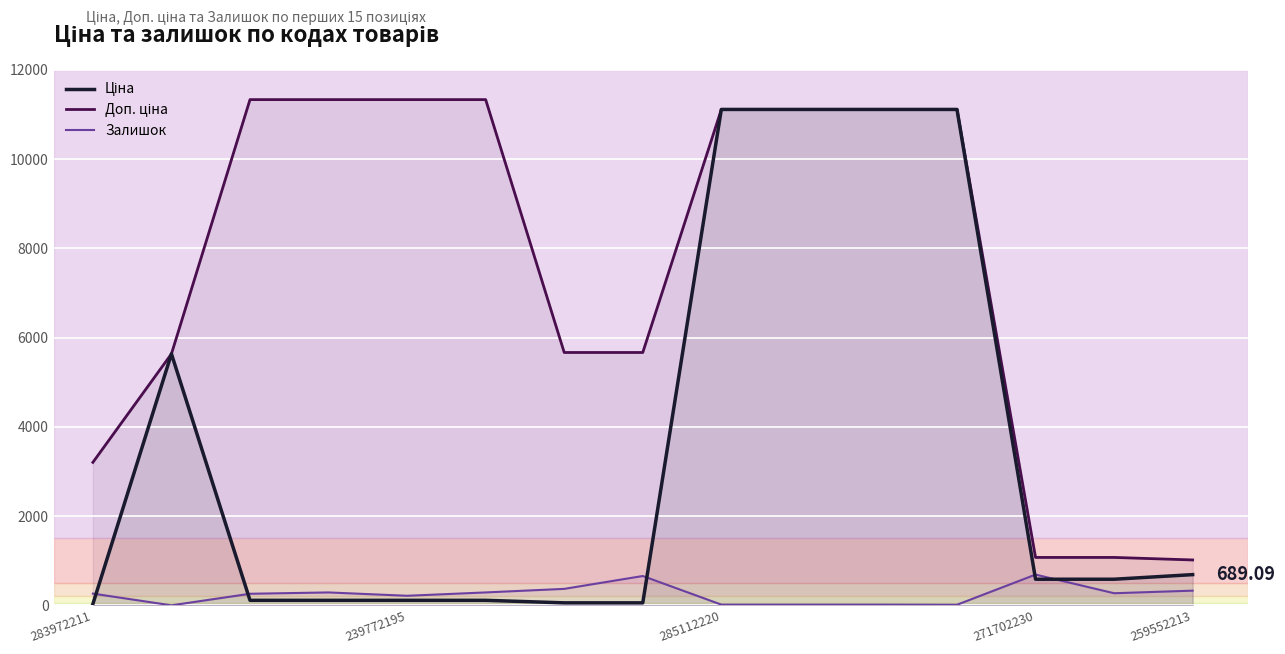

What is the total value across all series at 5?

11737.3